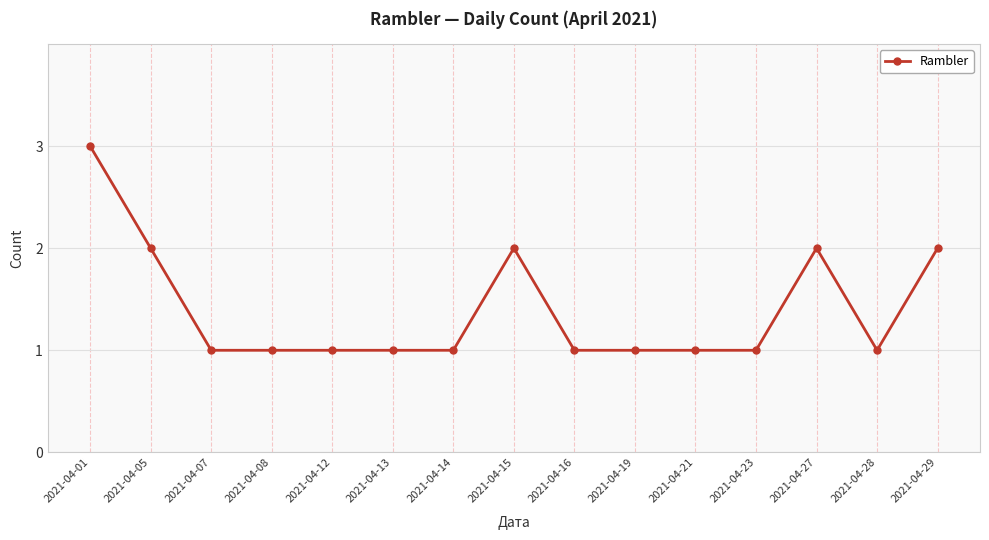

True or false: the data has more than 0 interior local peaks.

True